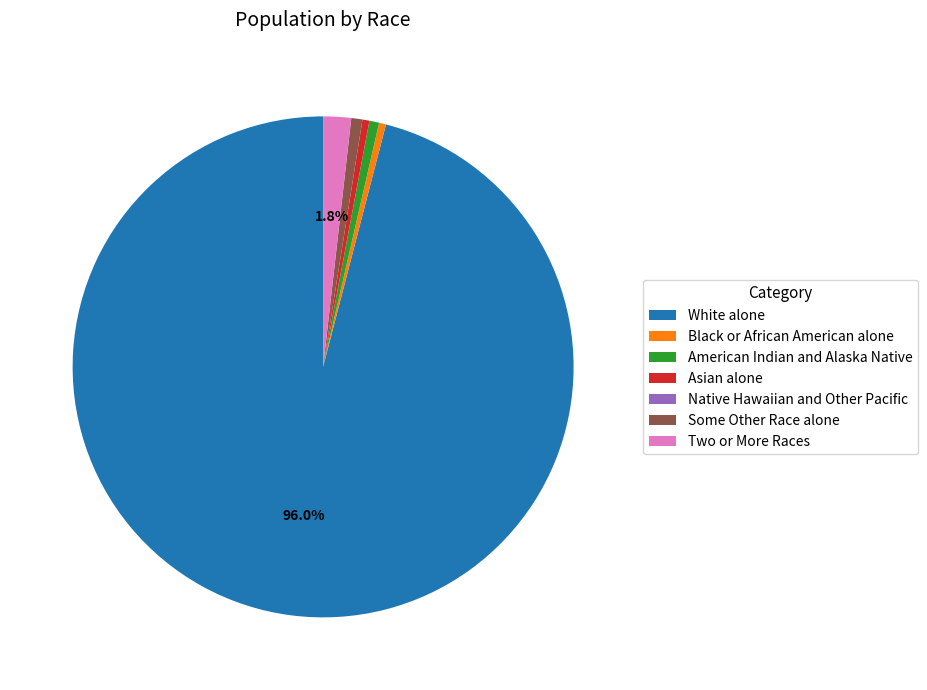

Combined, do Black or African American alone and Two or More Races account for over 50%?

No